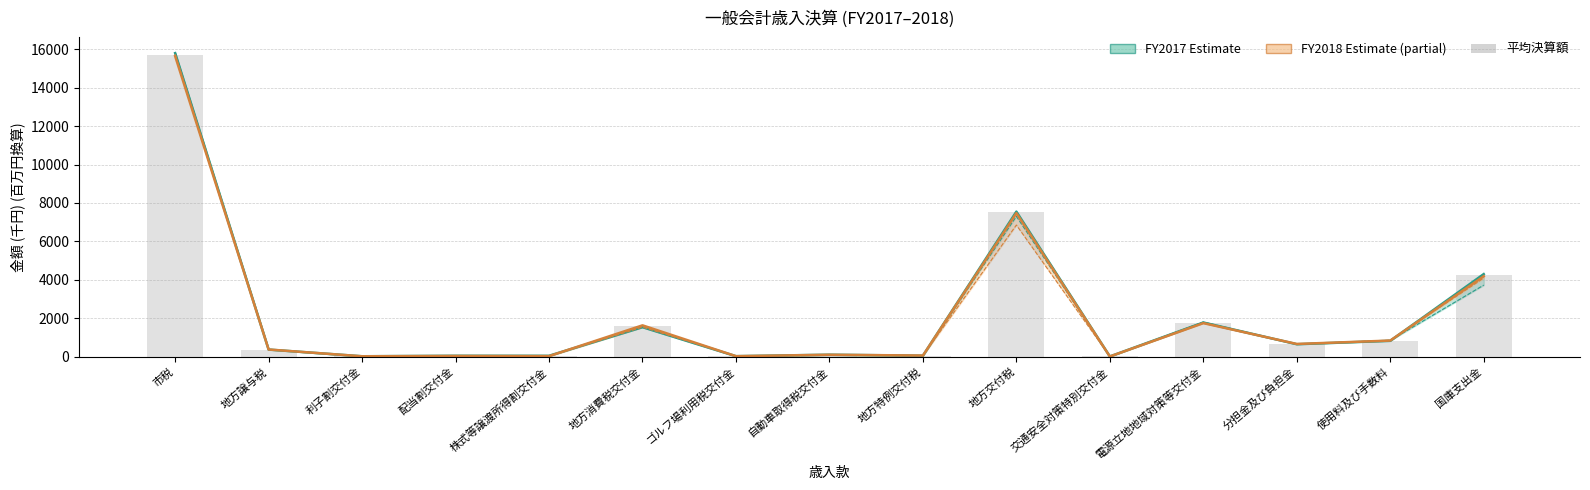

Where is 平均決算額 (FY2017-18) nearest to the value 7864?

地方交付税